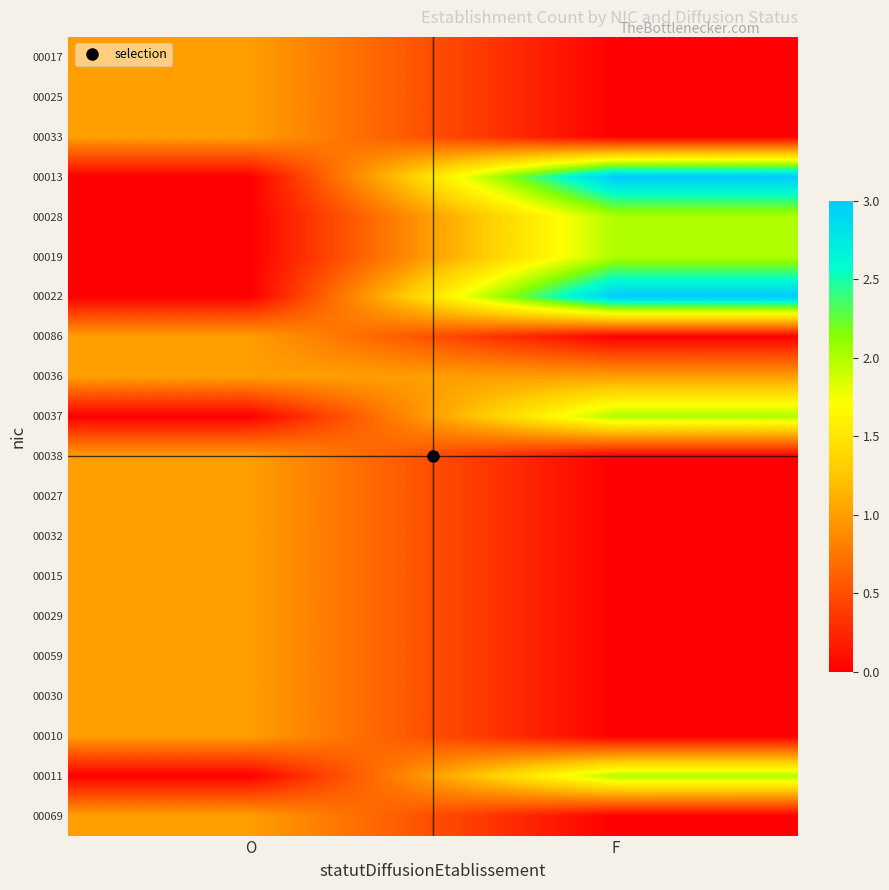

At how many categories does at least one series exceed 2?

1